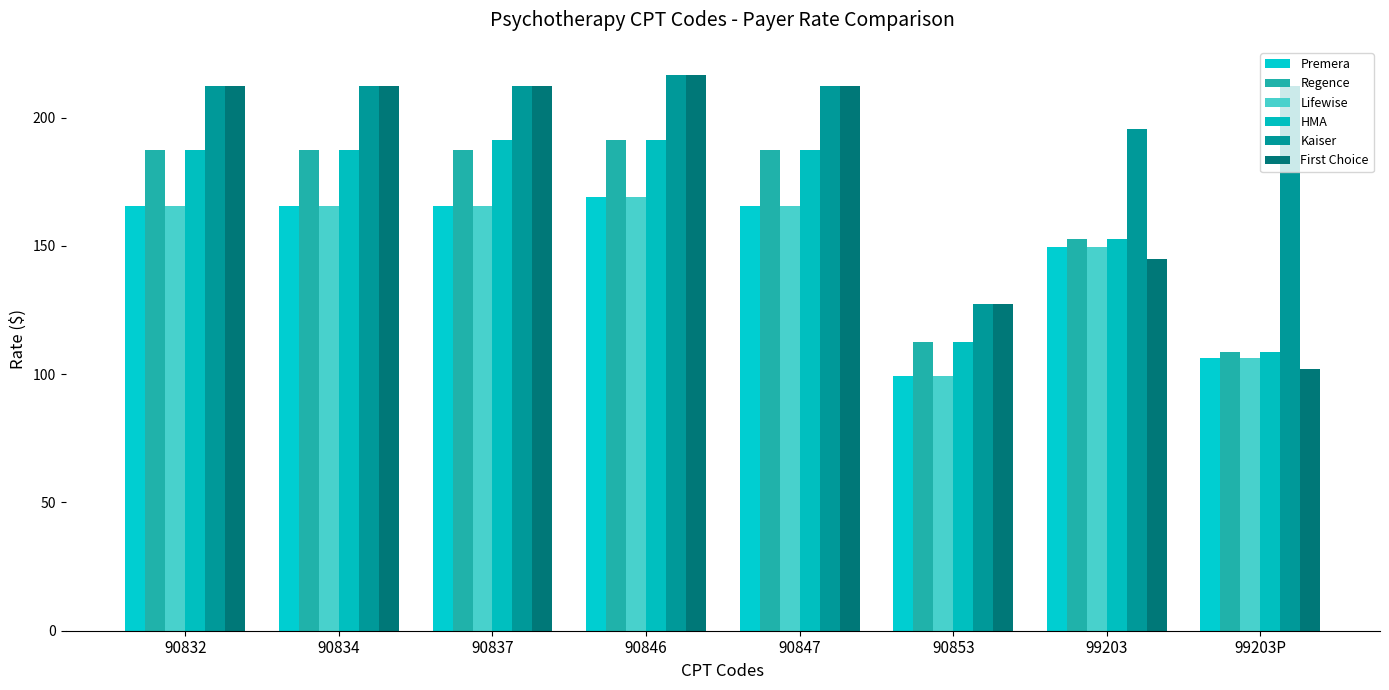

How many data points does each series have?

8